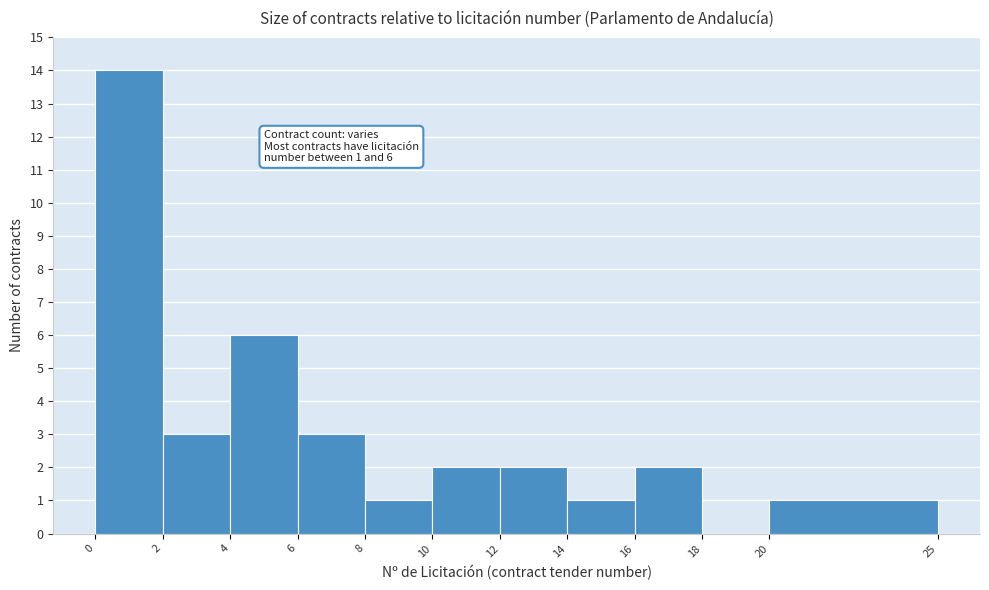

Over which range of the x-axis is the bar tallest?

0 to 2